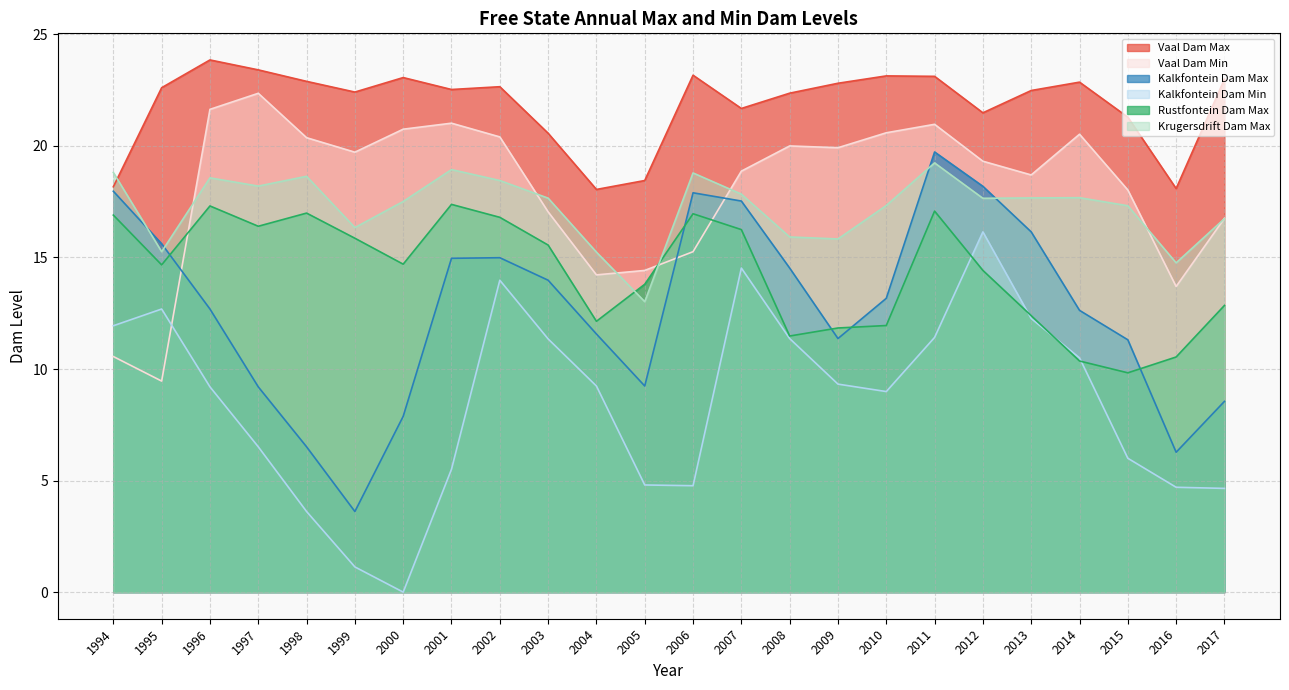

True or false: Kalkfontein Dam Min has a value of 14.0 at 2002.

True